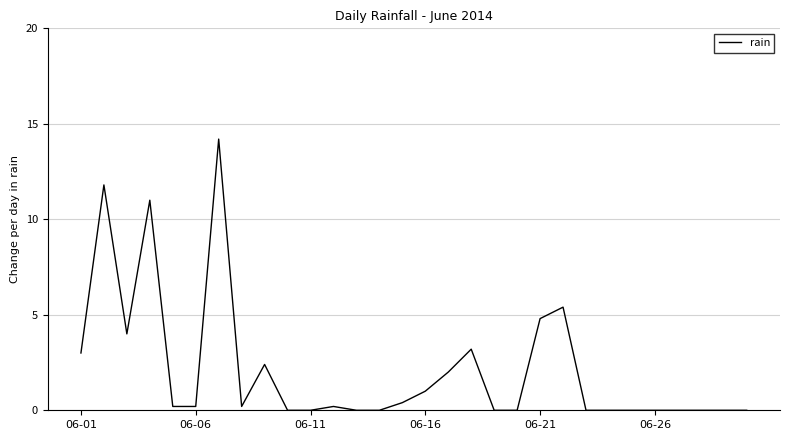

What is the maximum value shown in the chart?

14.2